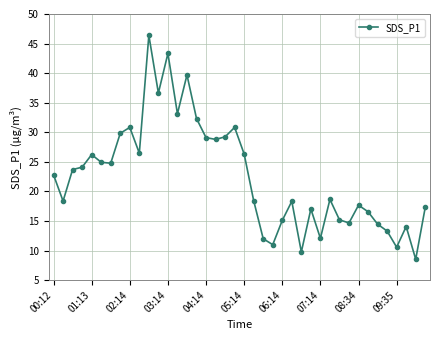

True or false: there are more than 0 points higher than both neighbors.

True